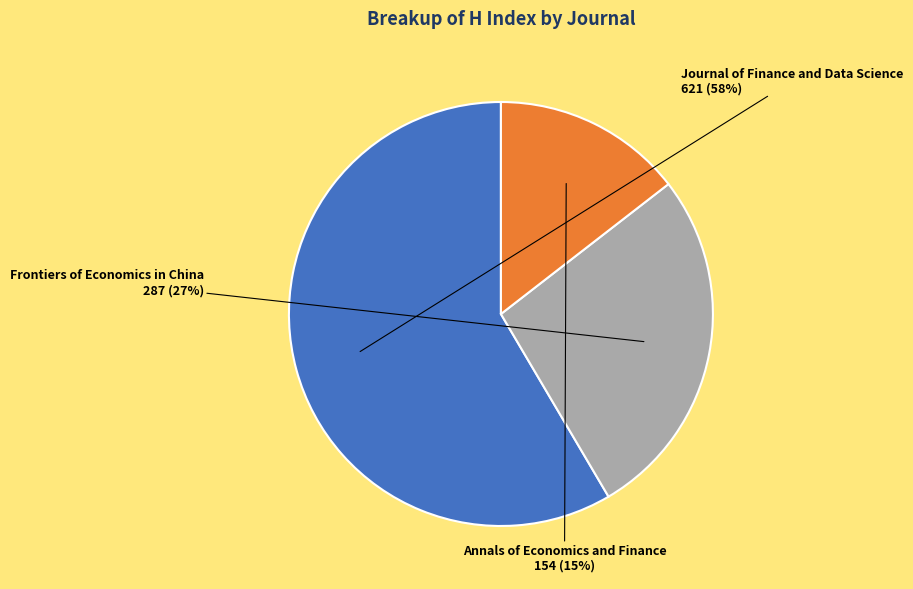

Does any single category account for the majority?

Yes